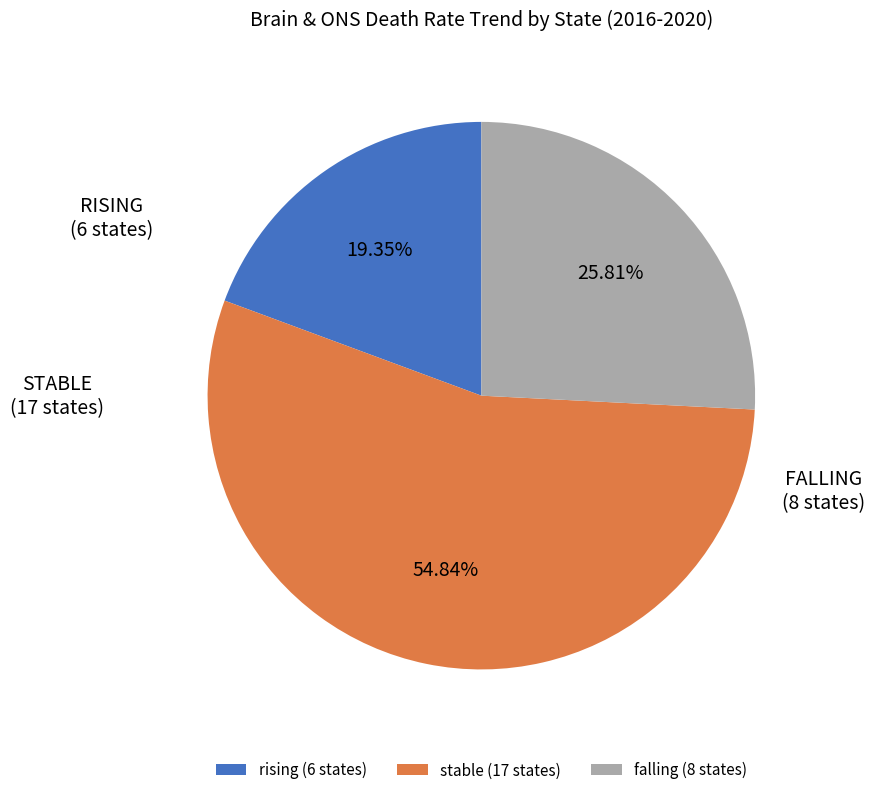

Is falling the majority of the pie?

No